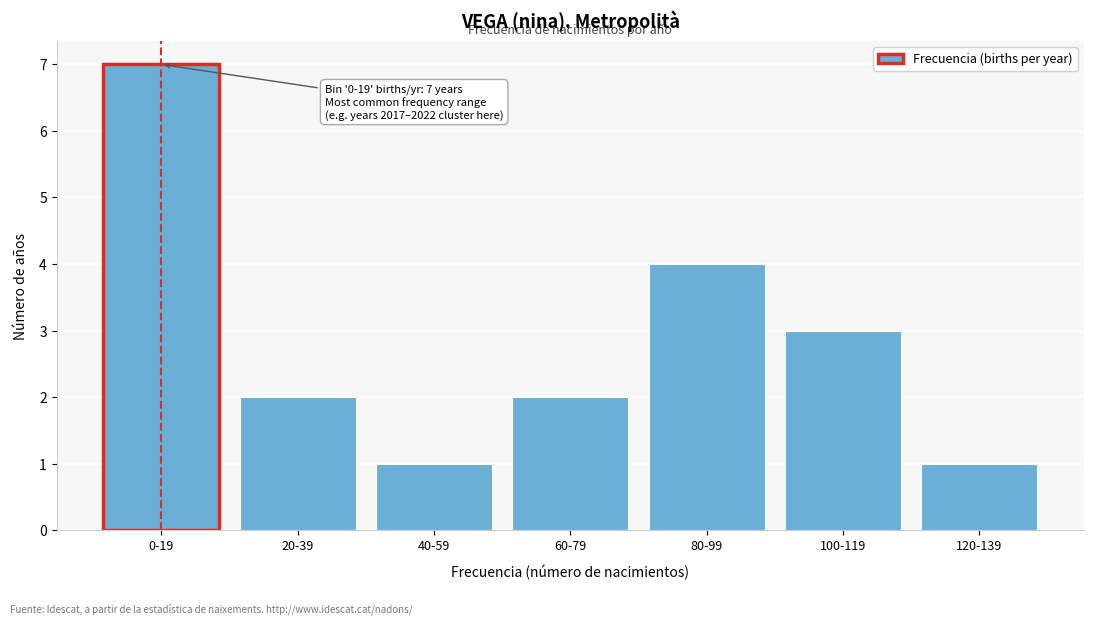

Reading left to right, transcribe all the data shown in this chart.

7	2	1	2	4	3	1